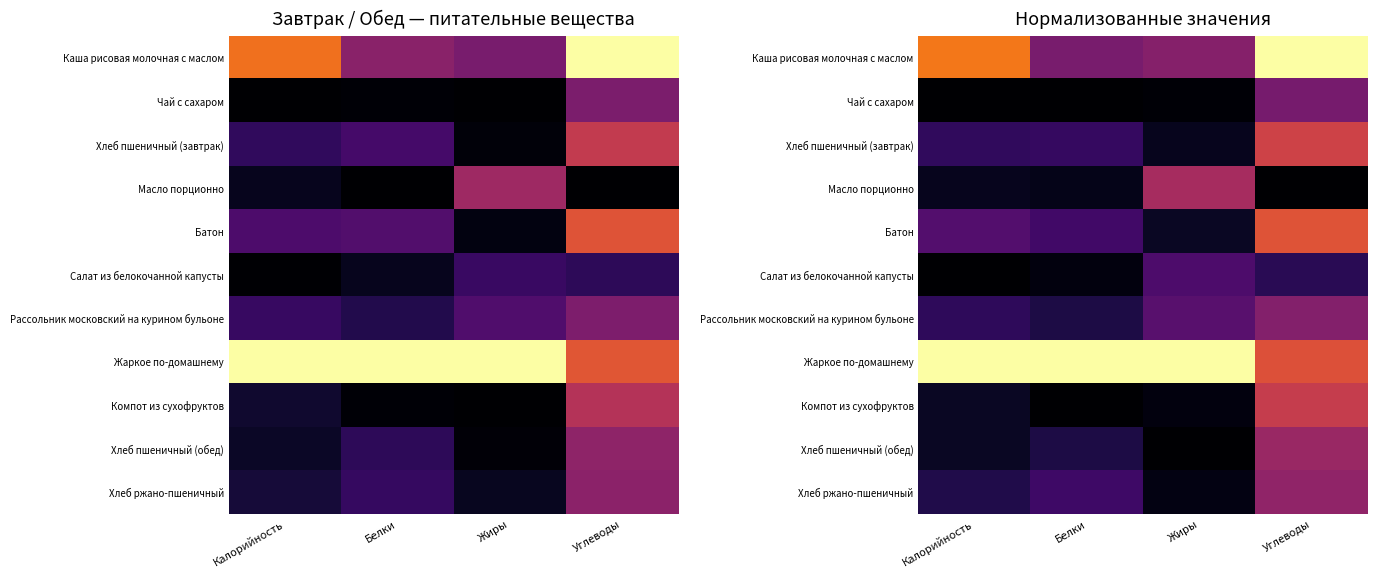

True or false: Хлеб пшеничный (завтрак) has a value of 0.1 at Жиры.

False